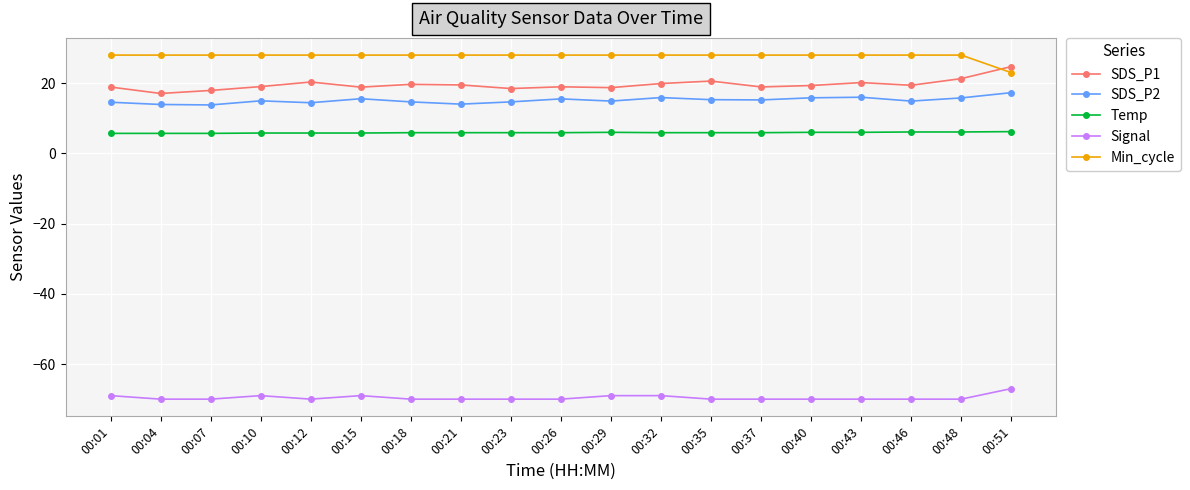

Which series has the widest spread of values?

SDS_P1